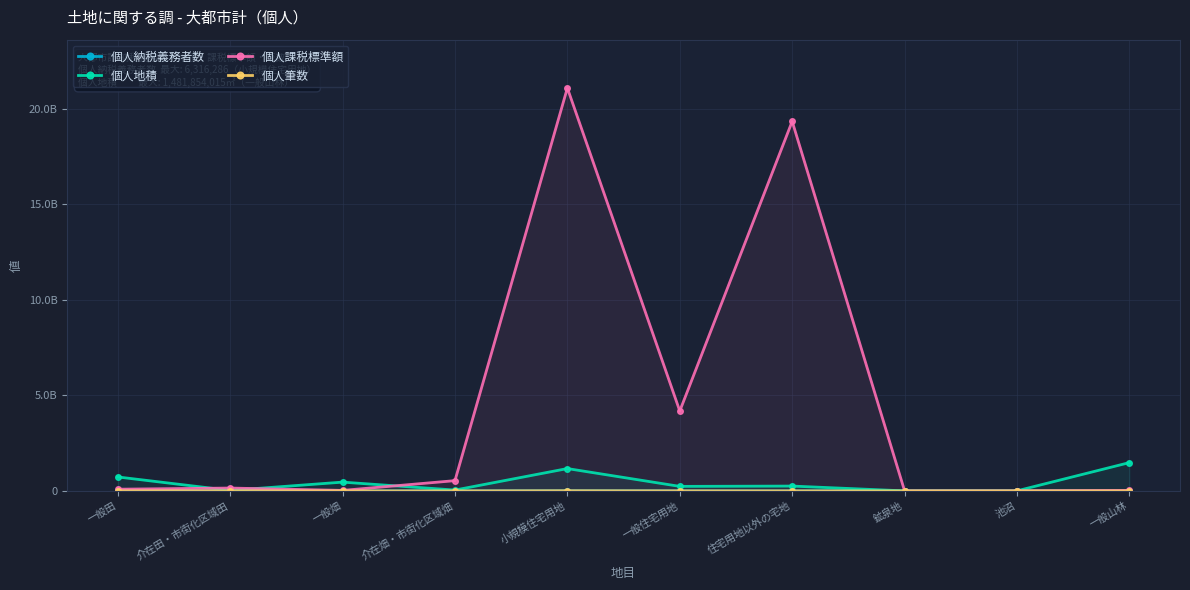

True or false: 個人課税標準額 and 個人納税義務者数 intersect in this chart.

False